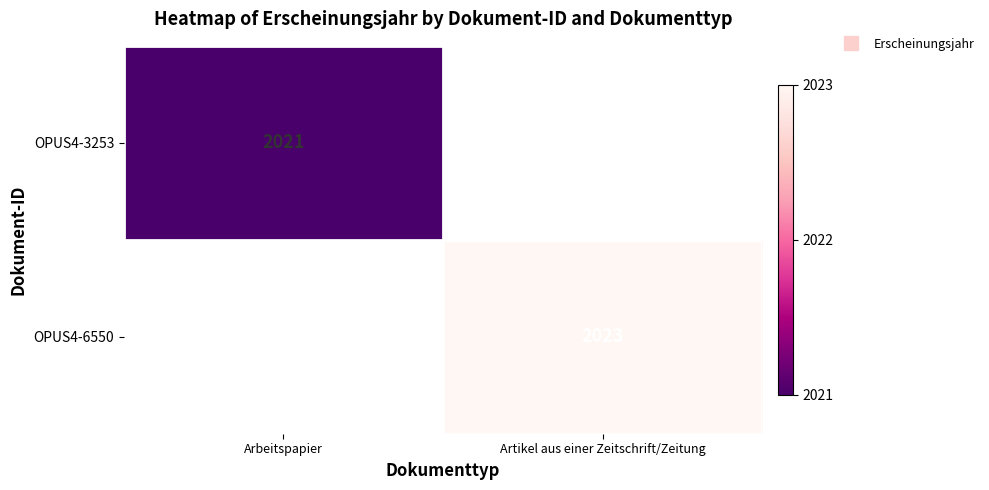

List the labels in order of OPUS4-6550 value, largest first.

Arbeitspapier, Artikel aus einer Zeitschrift/Zeitung